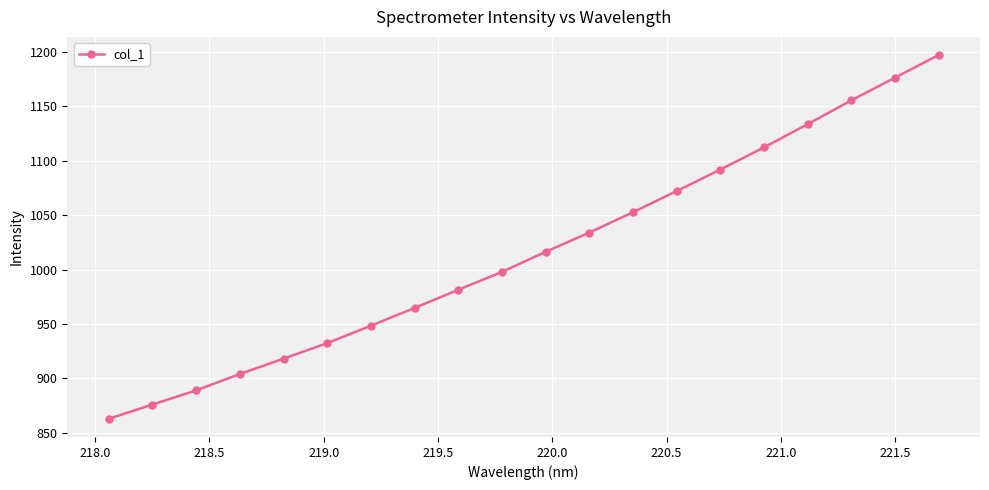

What is the sum of all values?

20317.3